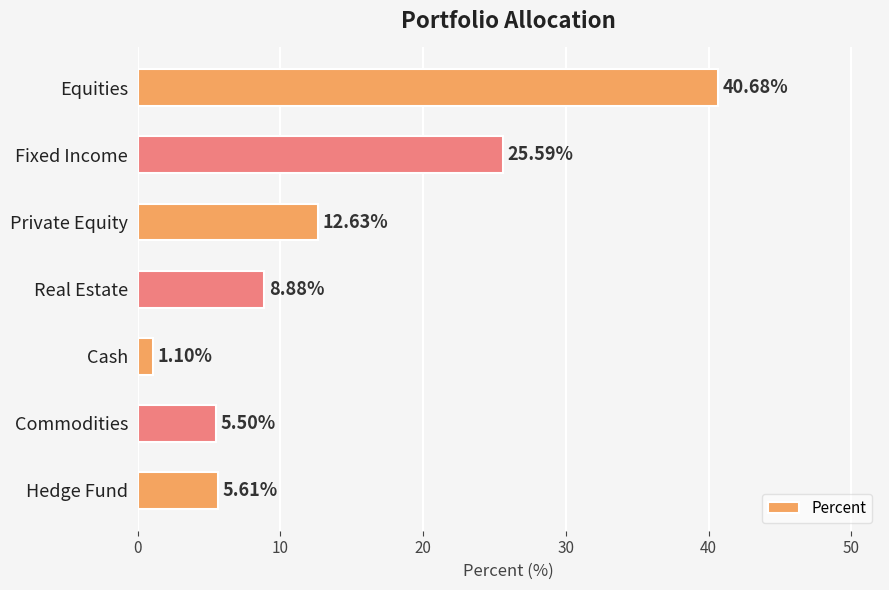

What is the average value?

14.3